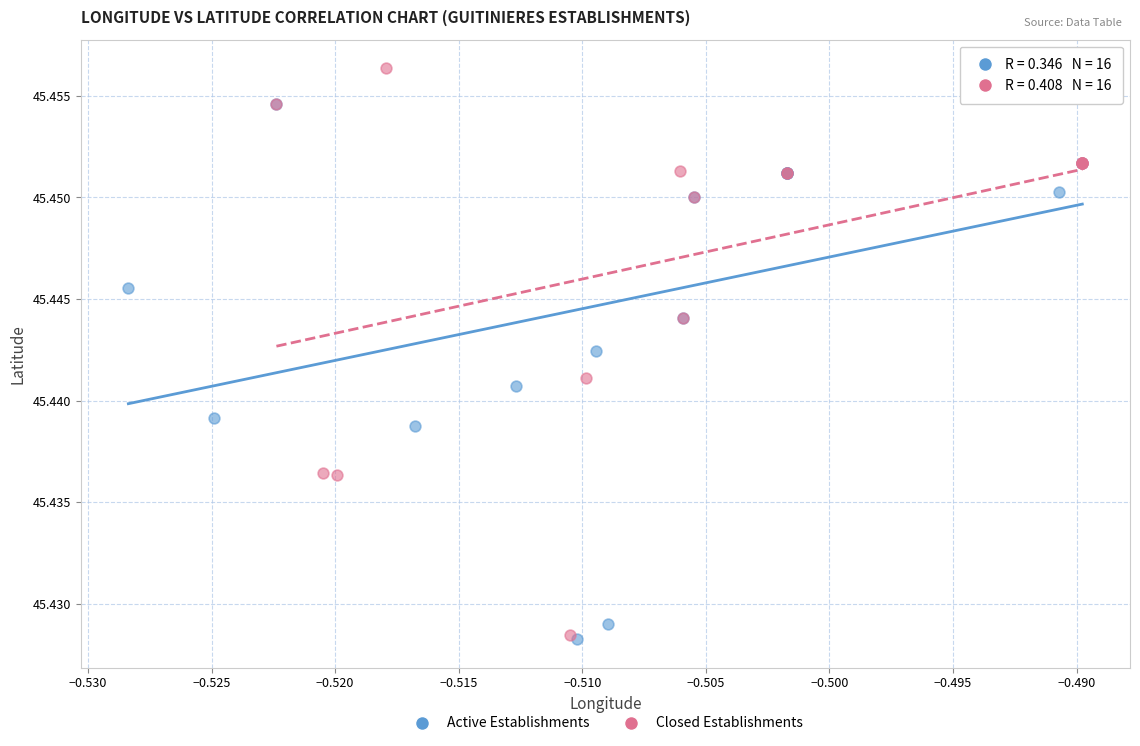

What are all the series names shown in the legend?

Active Establishments, Closed Establishments